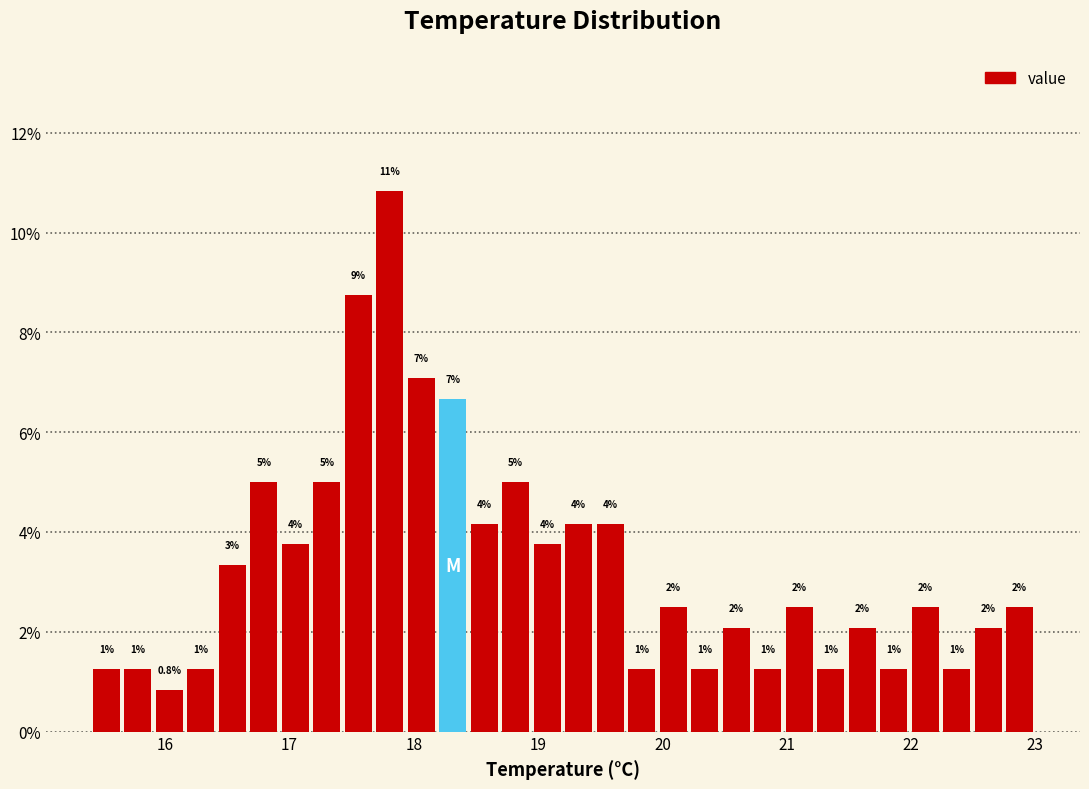

Read against the x-axis, roughly where is the centre of the tallest bar?

17.8